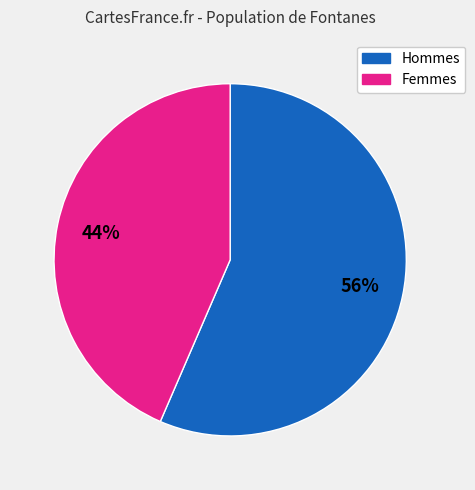

Is there a majority slice in this chart?

Yes